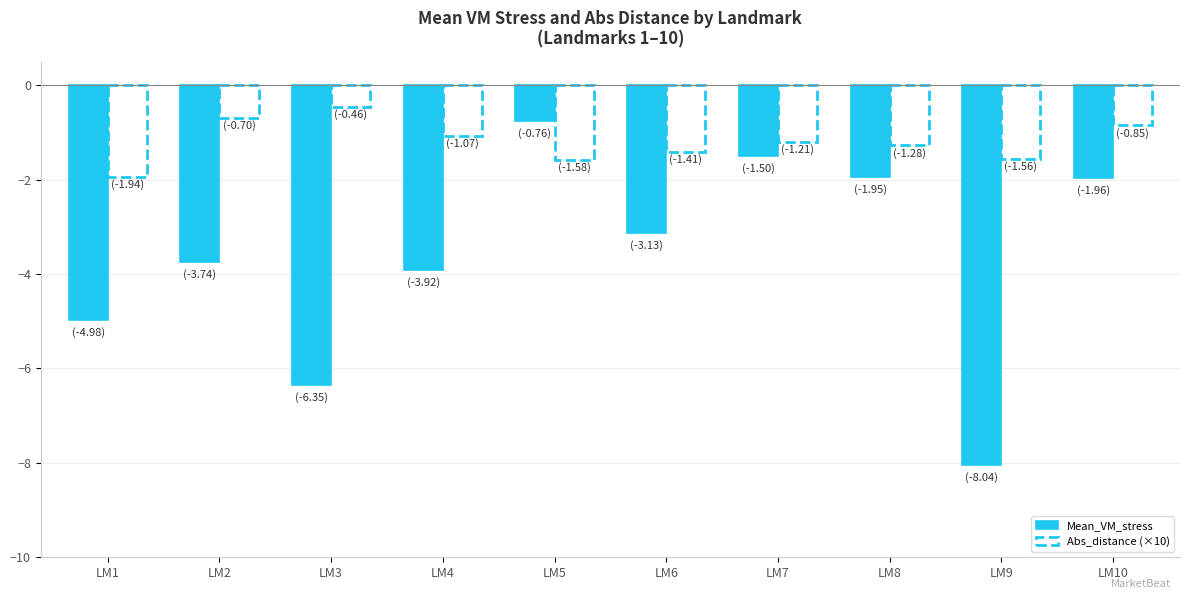

At LM7, list the series in order from smallest to largest.

Mean_VM_stress, Abs_distance (×10)